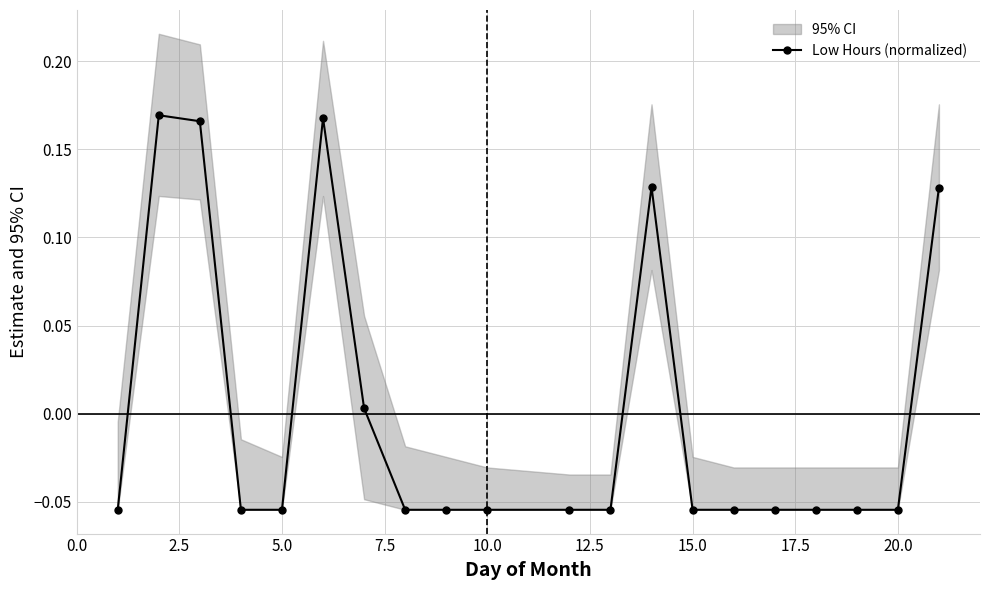

How many points are higher than both their immediate neighbors (excluding endpoints)?

3